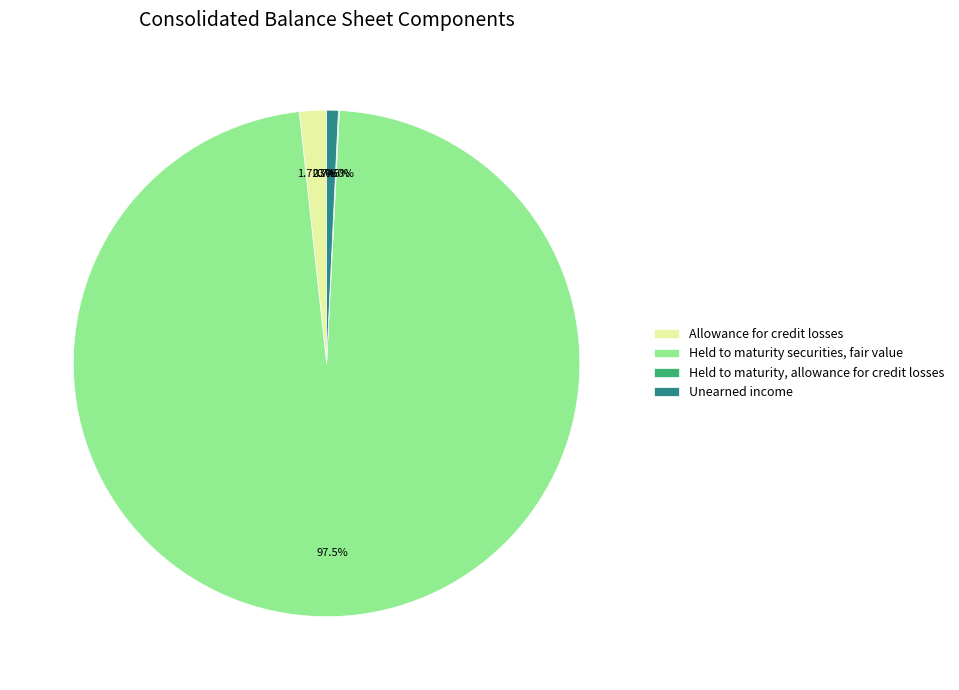

What is the largest slice in the pie chart?

Held to maturity securities, fair value